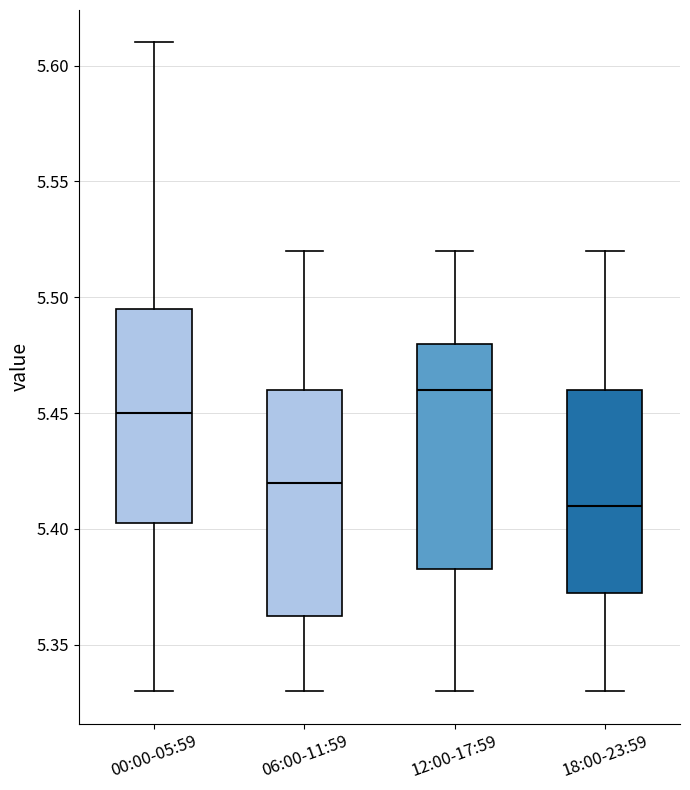

Where is the upper edge of the box for 06:00-11:59 on the y-axis? The values are not printed on the chart, so give them approximately, as read against the axis.

5.460